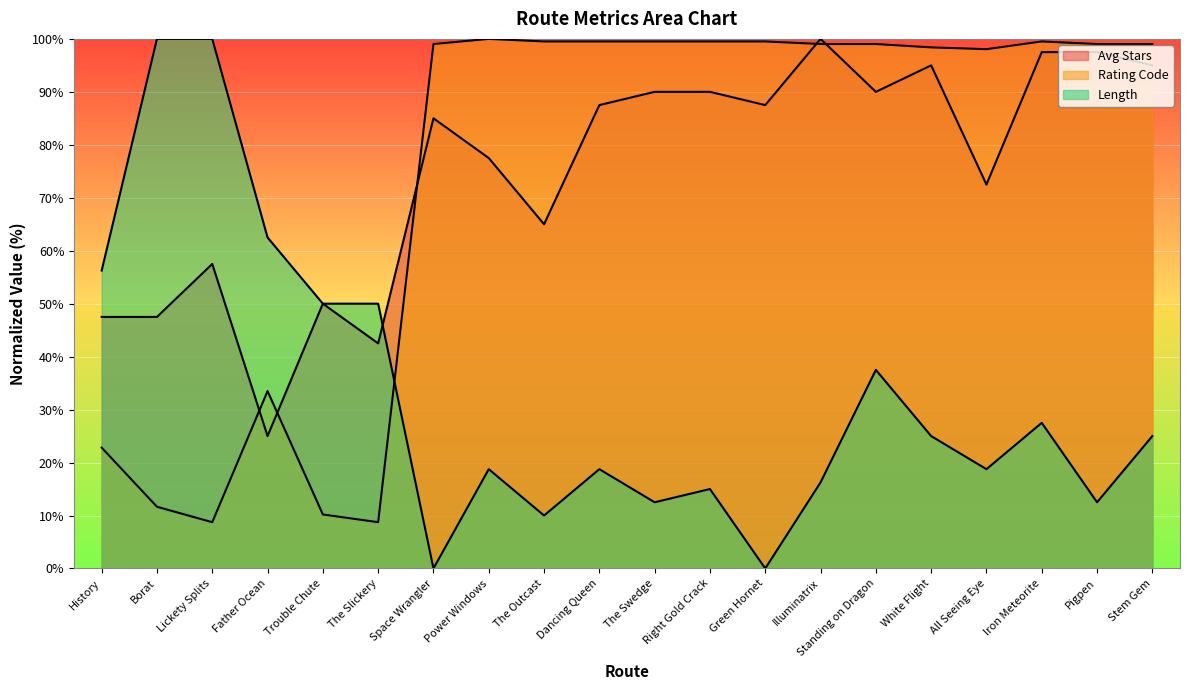

True or false: Avg Stars and Length intersect in this chart.

True